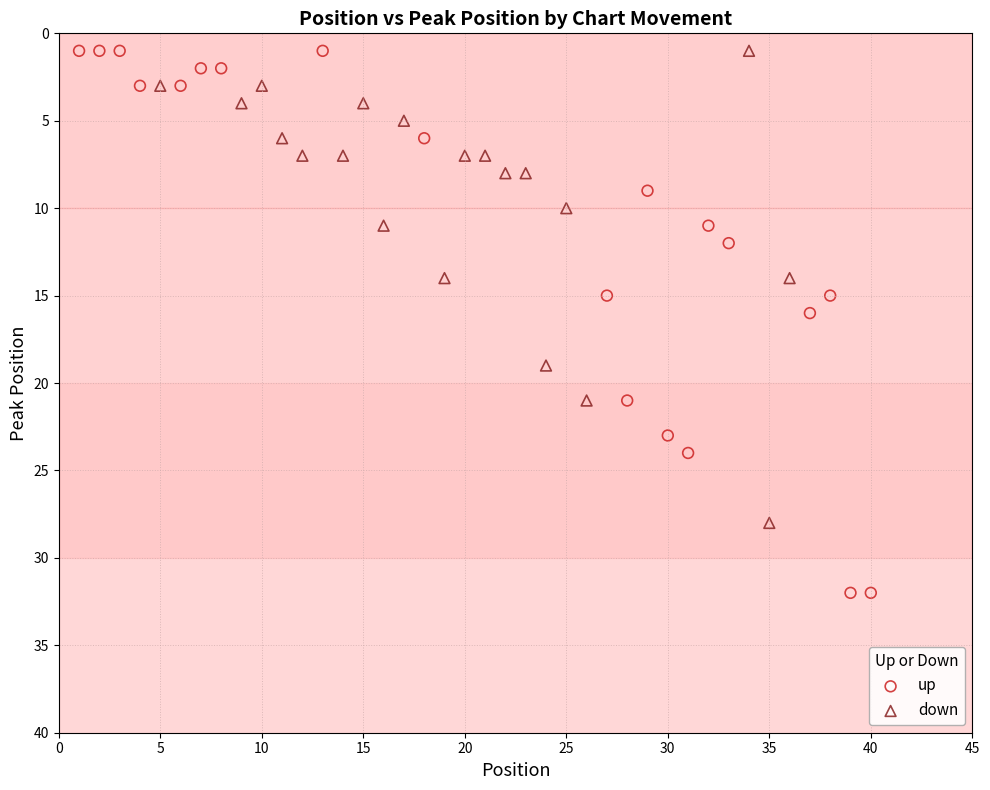

Which series has the widest spread of Y values?

up